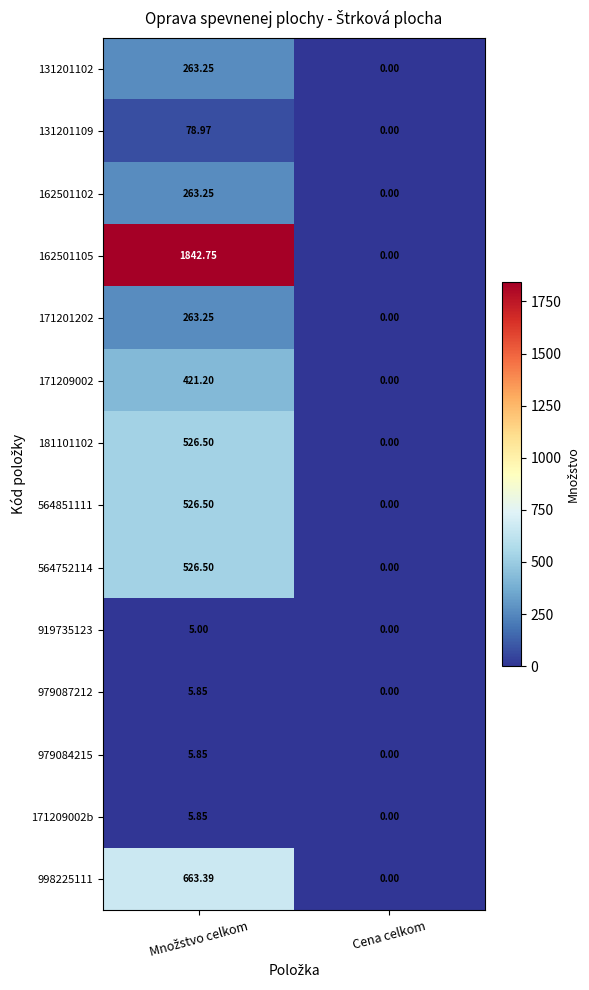

At how many categories does at least one series exceed 243?

1